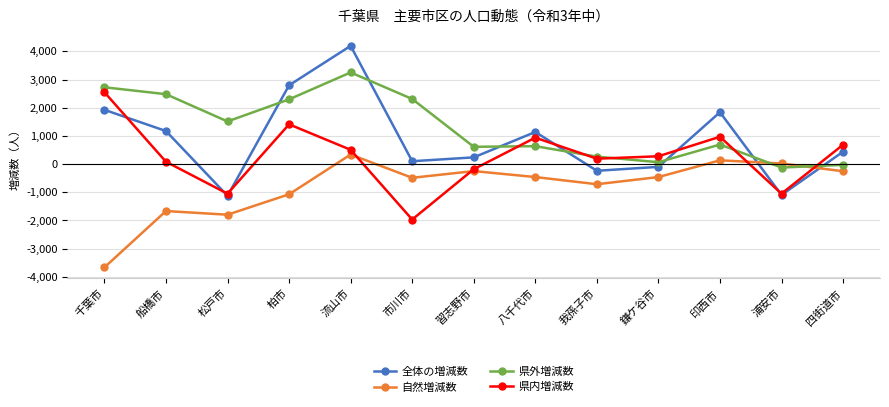

Is it true that 県外増減数 equals -123 at 浦安市?

True